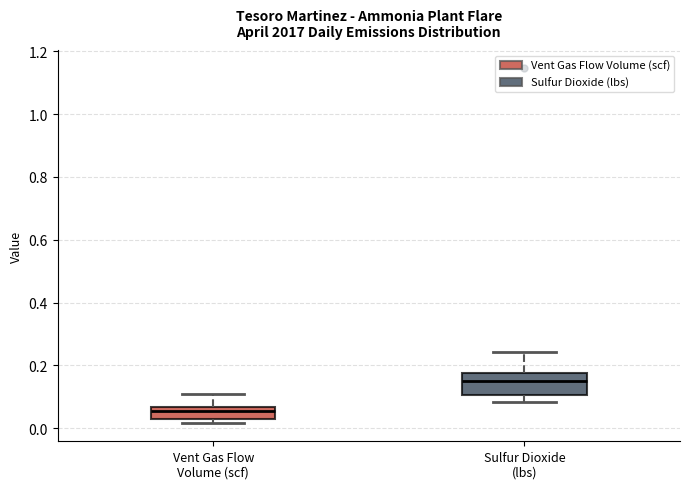

Where does the median line of the box for Sulfur Dioxide (lbs) sit on the y-axis? The values are not printed on the chart, so give them approximately, as read against the axis.

0.16